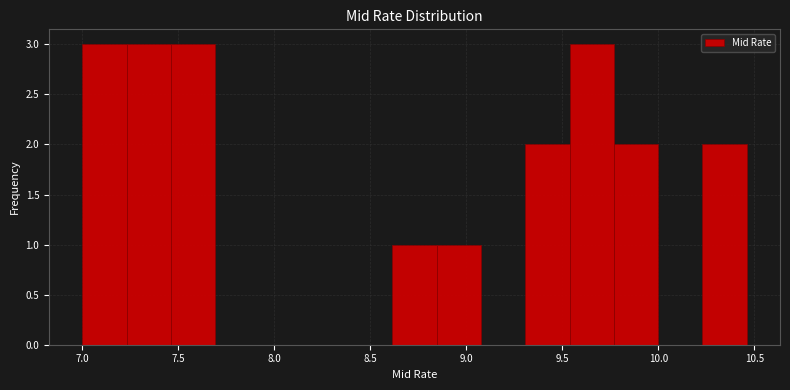

Reading left to right, list every bar in this chart as the range it spans on the x-axis followed by its height. Neither the bar edges nor the heights are printed on the chart, so give them approximately, as read against the axes.

7.00 to 7.25: 3
7.25 to 7.45: 3
7.45 to 7.70: 3
7.70 to 7.90: 0
7.90 to 8.15: 0
8.15 to 8.40: 0
8.40 to 8.60: 0
8.60 to 8.85: 1
8.85 to 9.10: 1
9.10 to 9.30: 0
9.30 to 9.55: 2
9.55 to 9.75: 3
9.75 to 10.00: 2
10.00 to 10.25: 0
10.25 to 10.45: 2